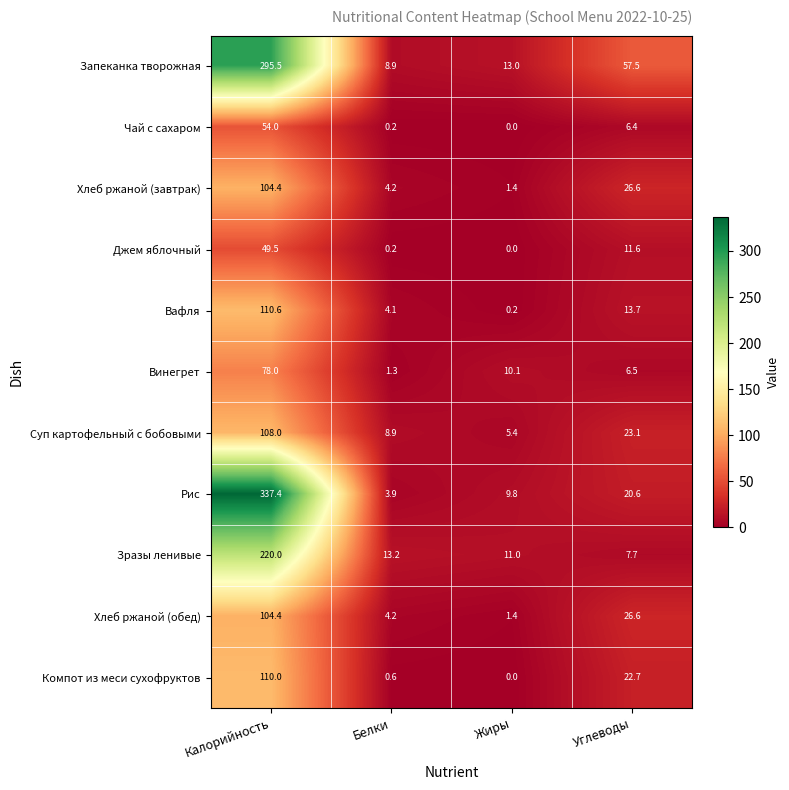

At which label does Хлеб ржаной (обед) first exceed 26?

Калорийность